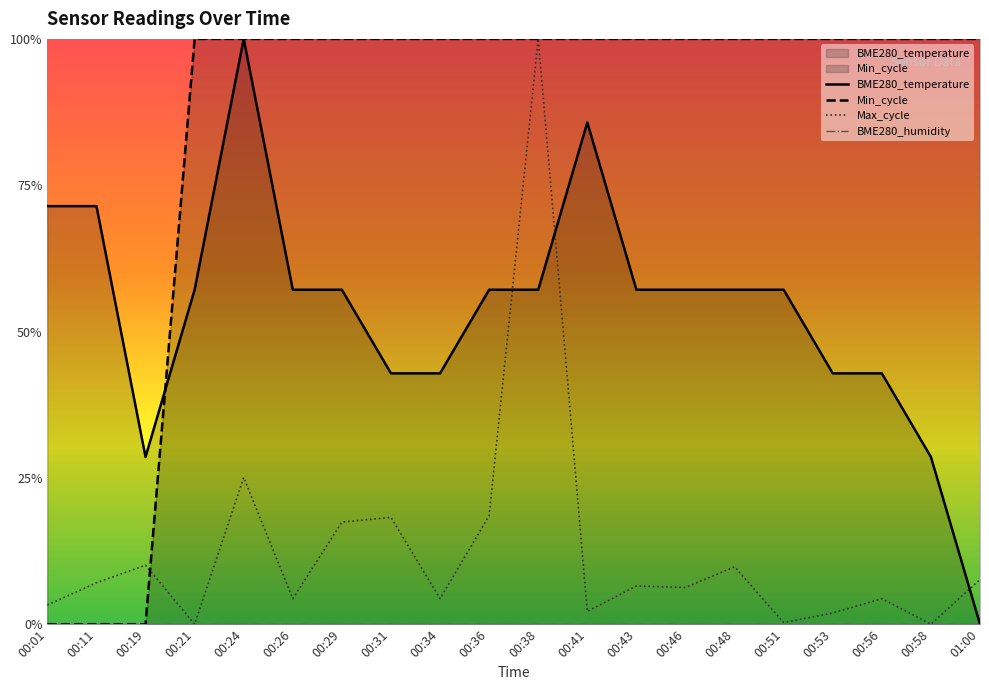

True or false: BME280_temperature and Min_cycle intersect in this chart.

True